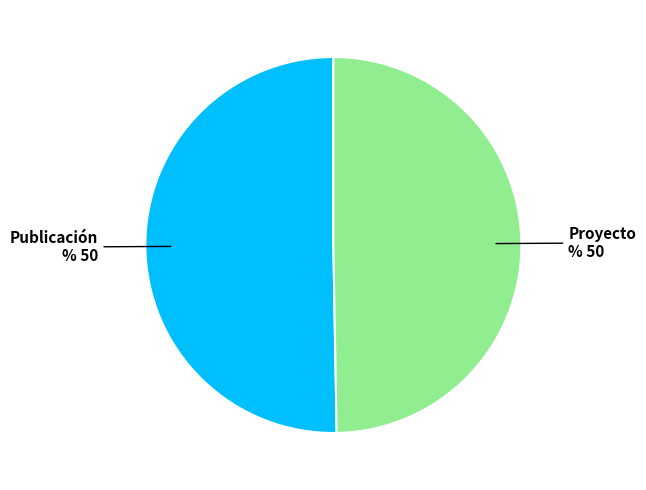

Count the number of slices in the pie.

2